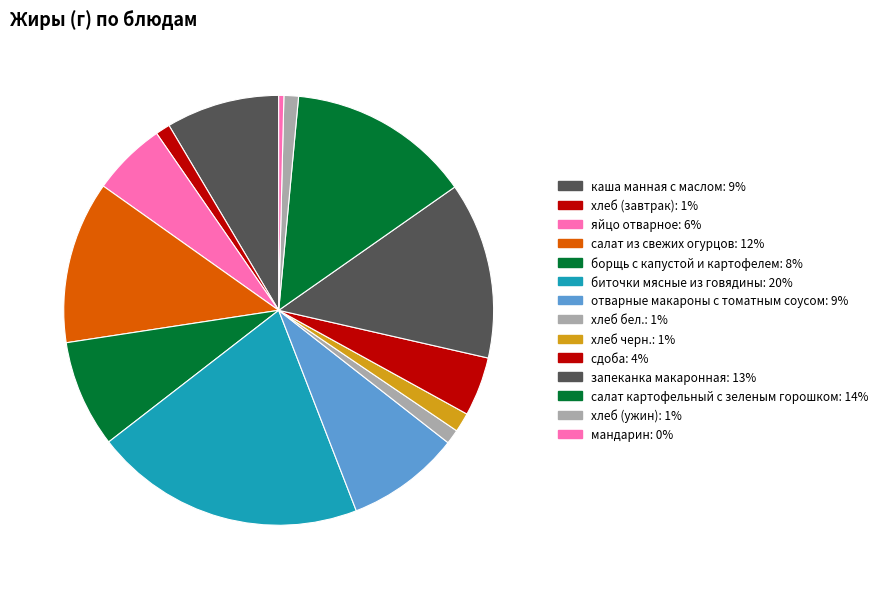

How many slices are in this pie chart?

14